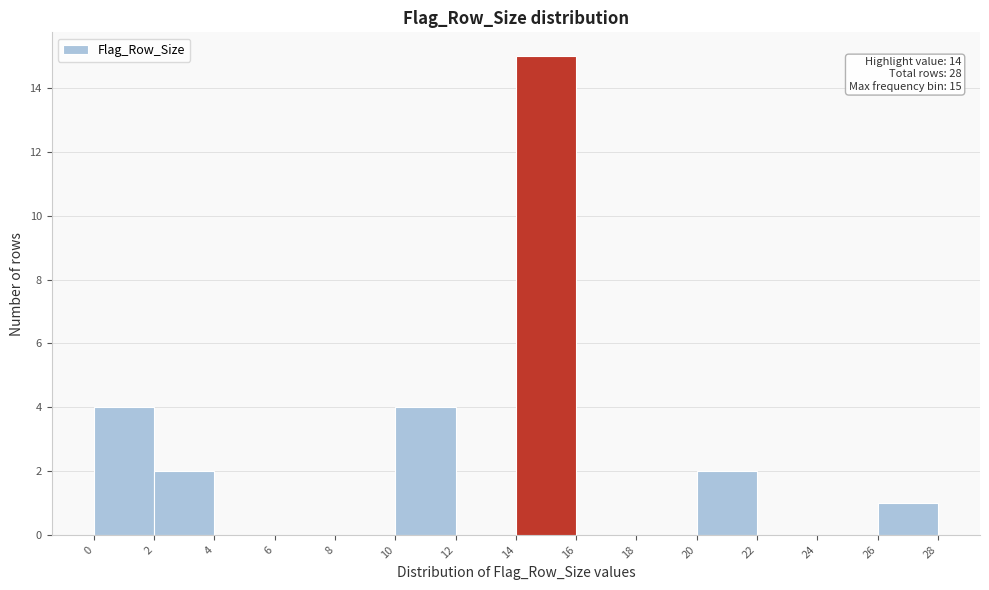

Over which range of the x-axis is the bar tallest?

14 to 16